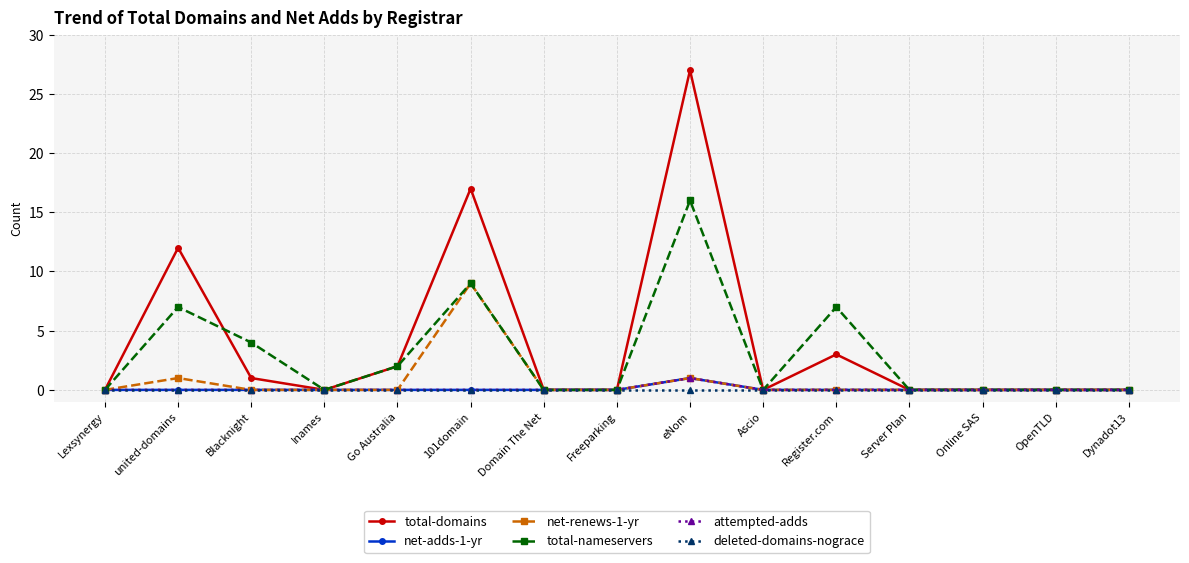

Does the chart have visible grid lines?

Yes